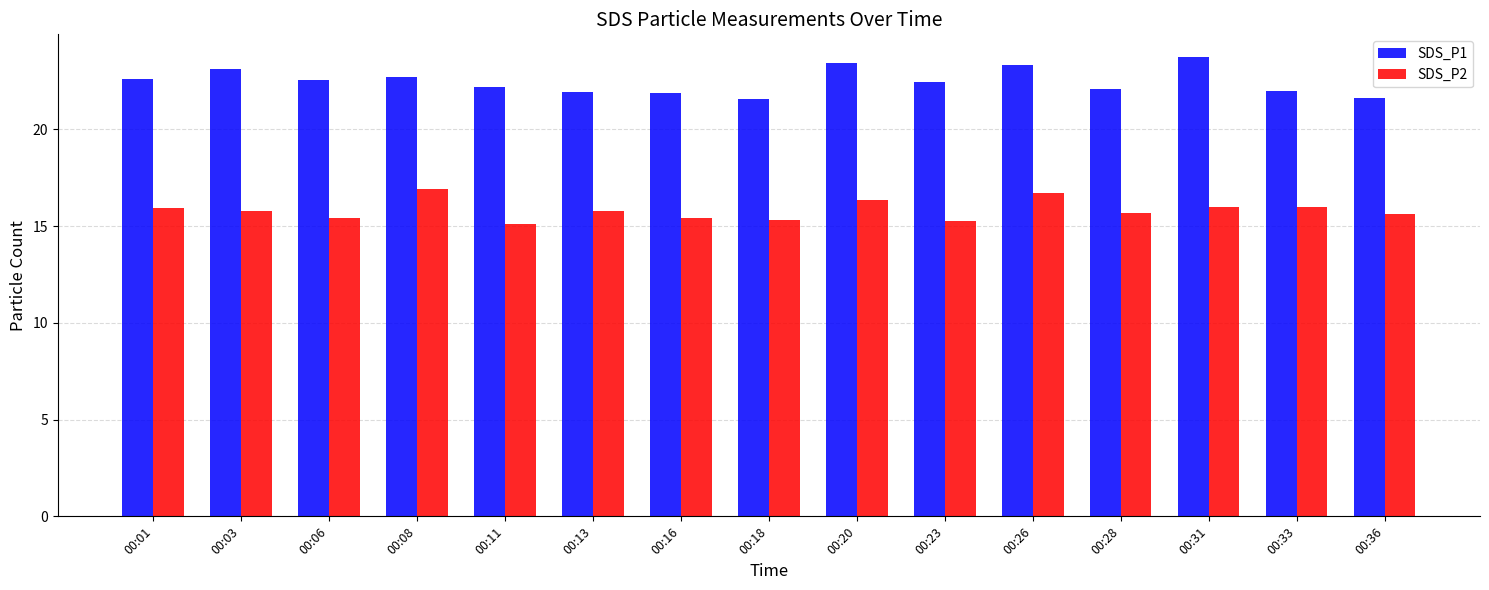

Count the number of data series in this chart.

2